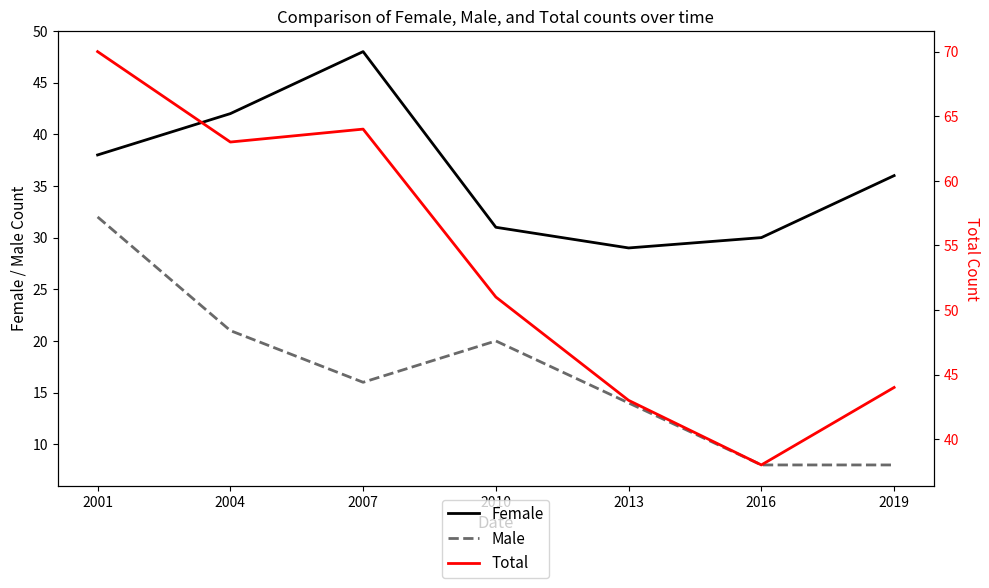

What is the average value of the Female series?

36